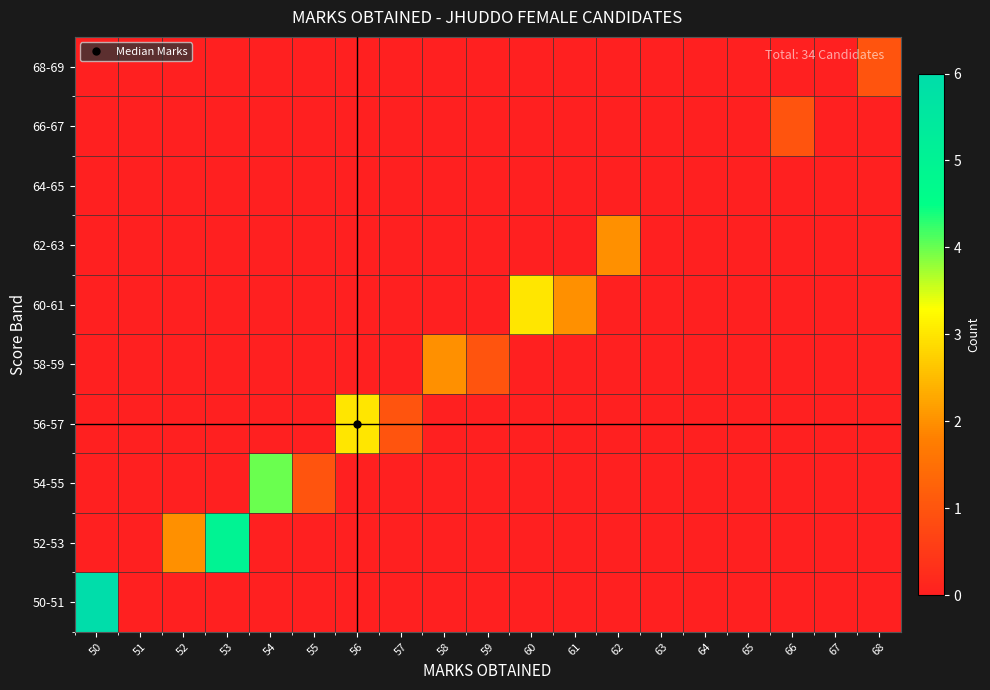

List the series in order of their peak value, highest first.

50-51, 52-53, 54-55, 56-57, 60-61, 58-59, 62-63, 66-67, 68-69, 64-65